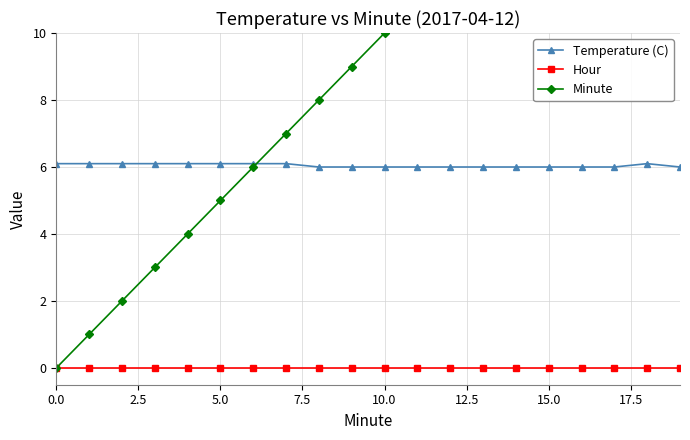

How many values in the Temperature (C) series exceed 6?

9